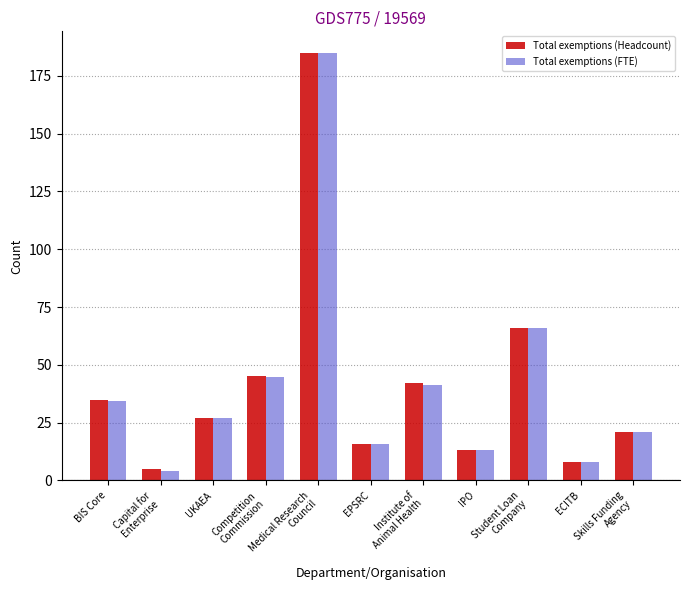

What position from the left is EPSRC?

6